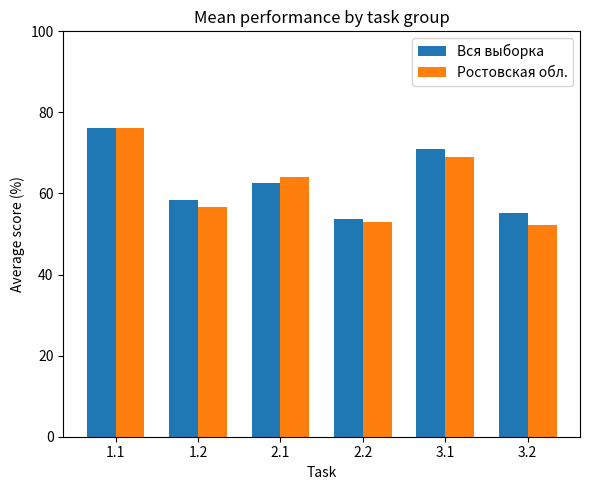

The Вся выборка series shows 33.2 at 3.2. True or false?

False